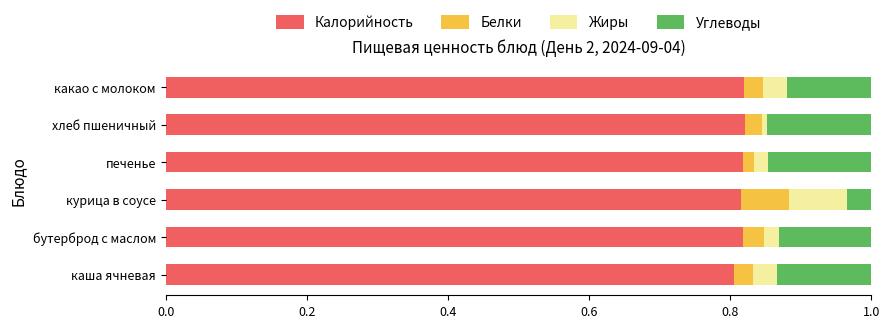

What is the total value across all series at каша ячневая?

1.0